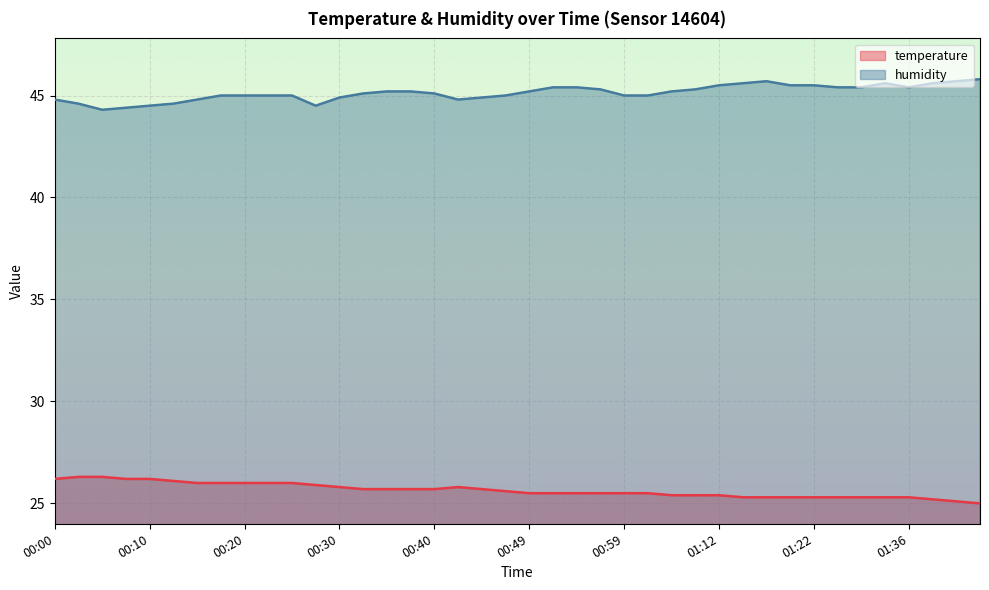

Which series has the widest spread of values?

humidity